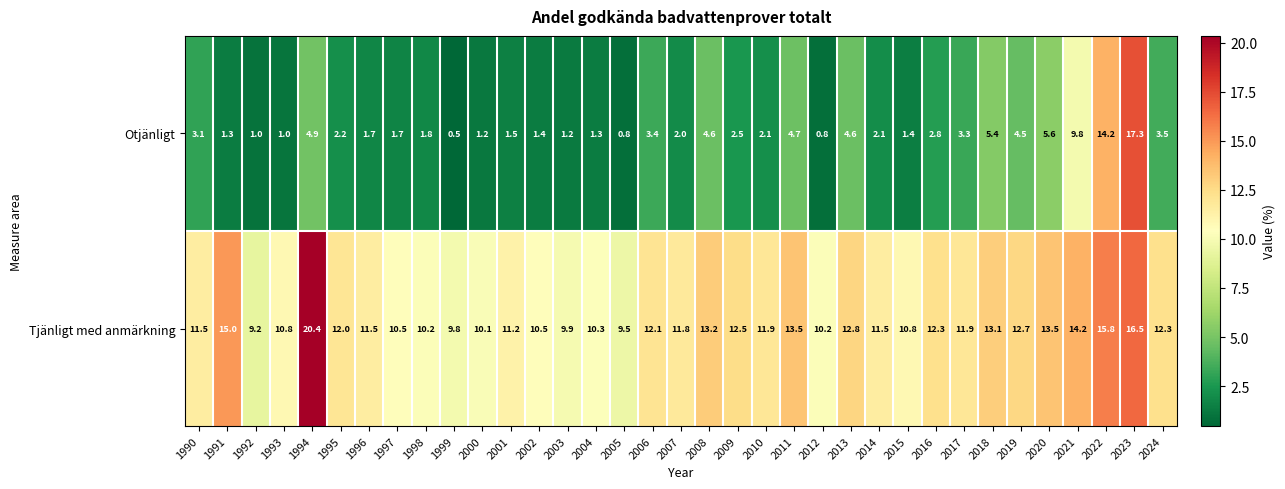

At which category does the chart reach its peak across all series?

1994